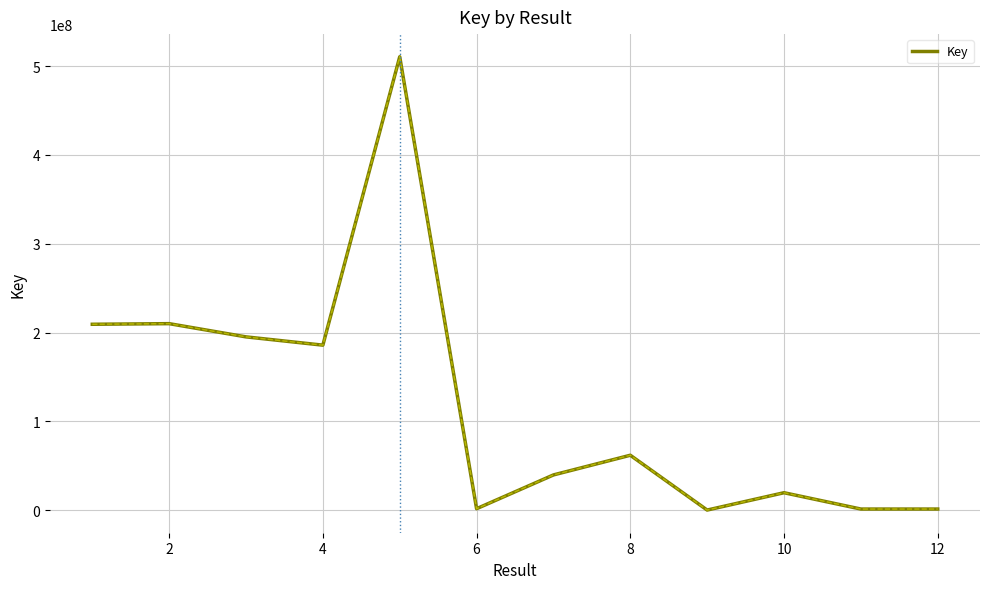

Is it true that the value at 10 is 19535829?

True